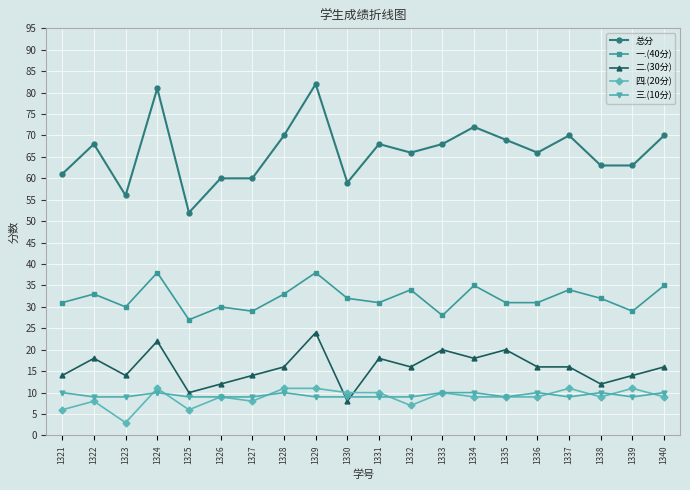

Reading right to left, extract all data points from this chart.

总分: 1340=70	1339=63	1338=63	1337=70	1336=66	1335=69	1334=72	1333=68	1332=66	1331=68	1330=59	1329=82	1328=70	1327=60	1326=60	1325=52	1324=81	1323=56	1322=68	1321=61
一.(40分): 1340=35	1339=29	1338=32	1337=34	1336=31	1335=31	1334=35	1333=28	1332=34	1331=31	1330=32	1329=38	1328=33	1327=29	1326=30	1325=27	1324=38	1323=30	1322=33	1321=31
二.(30分): 1340=16	1339=14	1338=12	1337=16	1336=16	1335=20	1334=18	1333=20	1332=16	1331=18	1330=8	1329=24	1328=16	1327=14	1326=12	1325=10	1324=22	1323=14	1322=18	1321=14
四.(20分): 1340=9	1339=11	1338=9	1337=11	1336=9	1335=9	1334=9	1333=10	1332=7	1331=10	1330=10	1329=11	1328=11	1327=8	1326=9	1325=6	1324=11	1323=3	1322=8	1321=6
三.(10分): 1340=10	1339=9	1338=10	1337=9	1336=10	1335=9	1334=10	1333=10	1332=9	1331=9	1330=9	1329=9	1328=10	1327=9	1326=9	1325=9	1324=10	1323=9	1322=9	1321=10